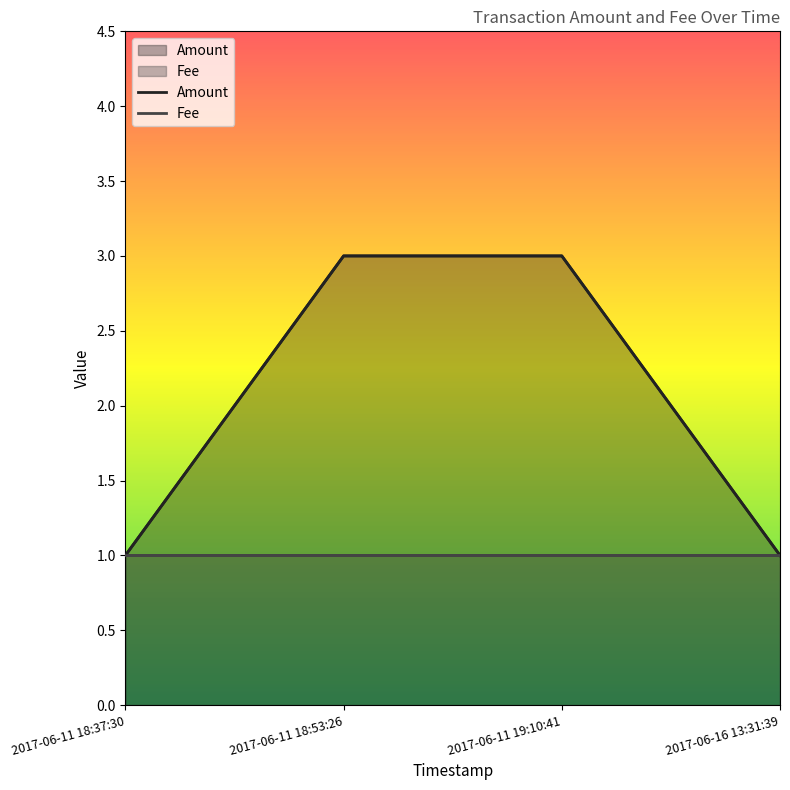

What is the minimum value shown in the chart?

1